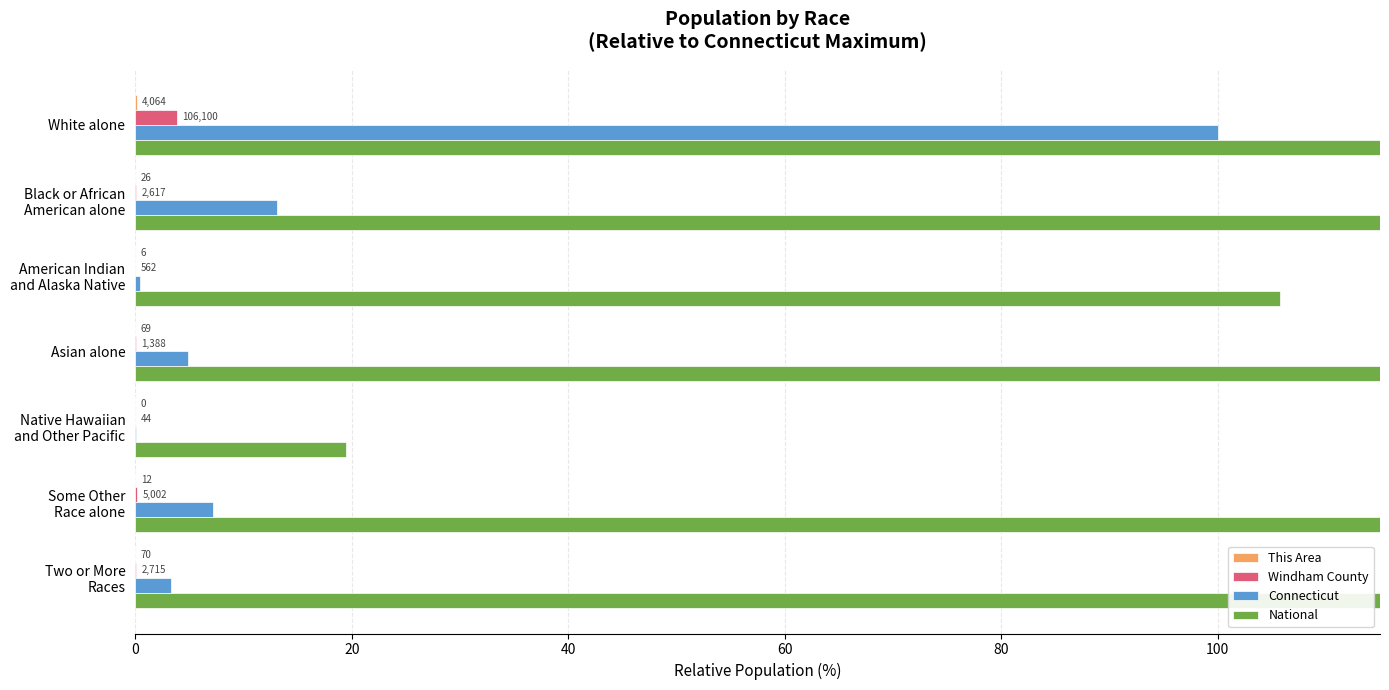

The Windham County series shows 0.0 at Native Hawaiian and Other Pacific. True or false?

True